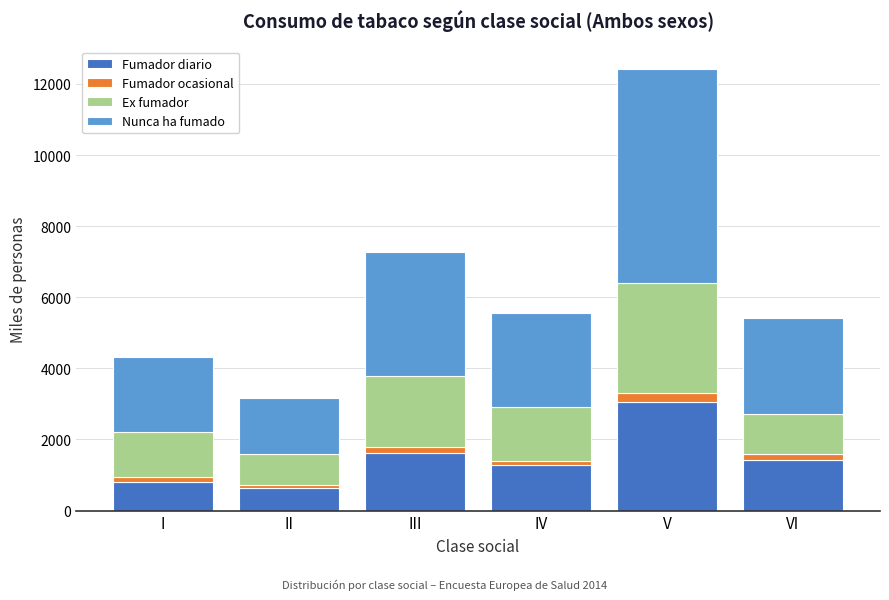

Reading left to right, what are the values for Fumador diario?

I=799.2	II=645.4	III=1607.1	IV=1269.0	V=3066.0	VI=1424.7